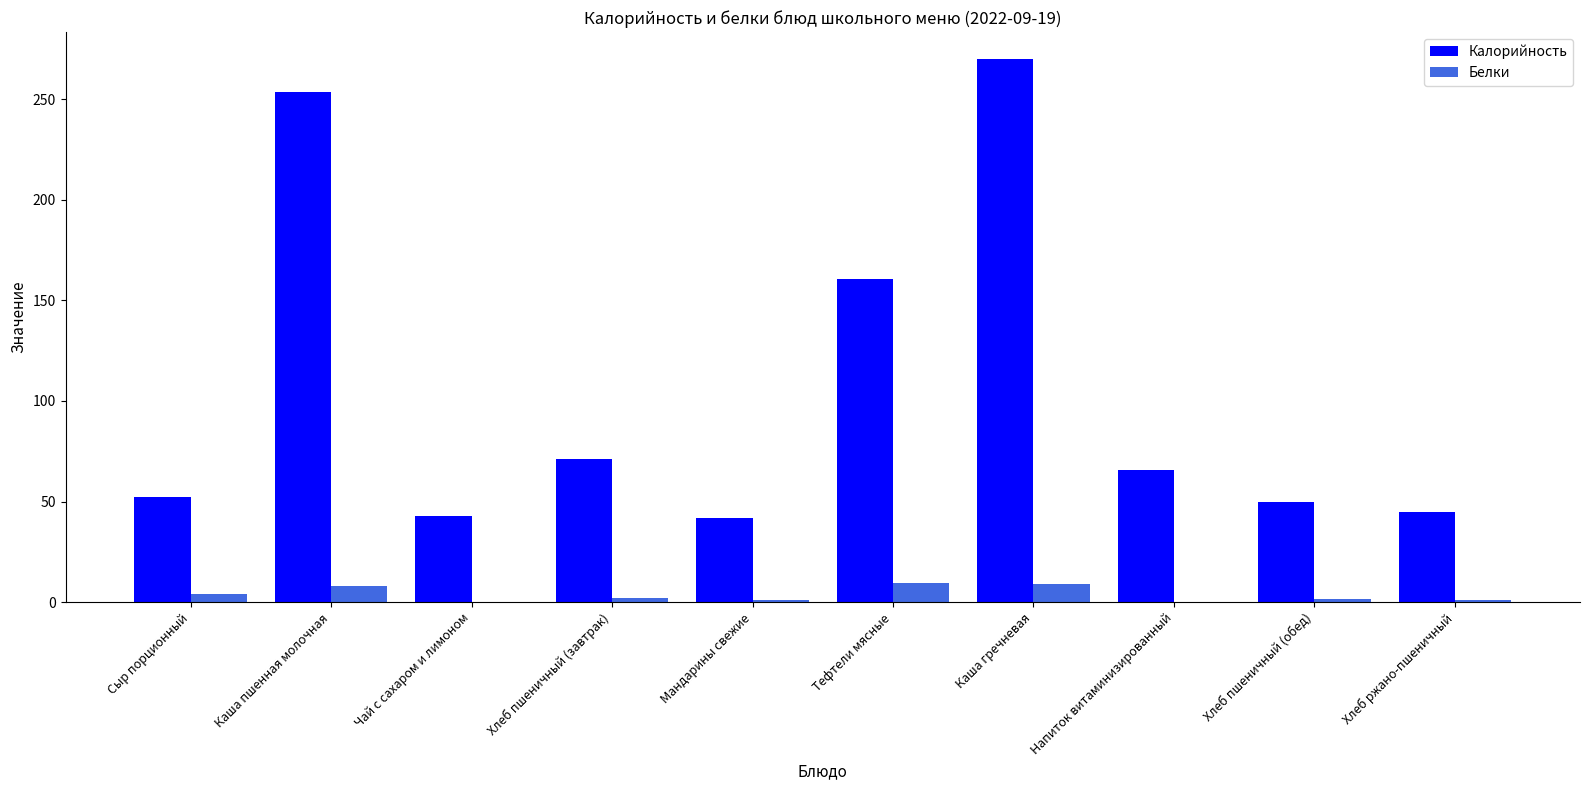

How many groups of bars are there?

10